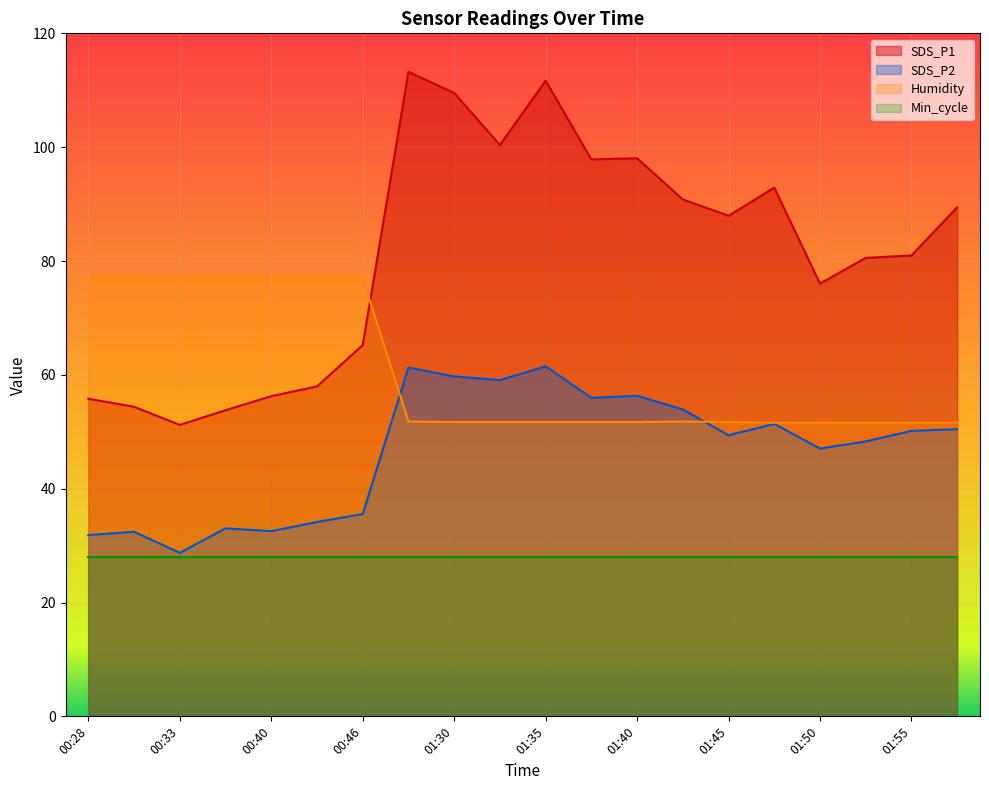

Between 01:52 and 01:45, which is larger?

01:45